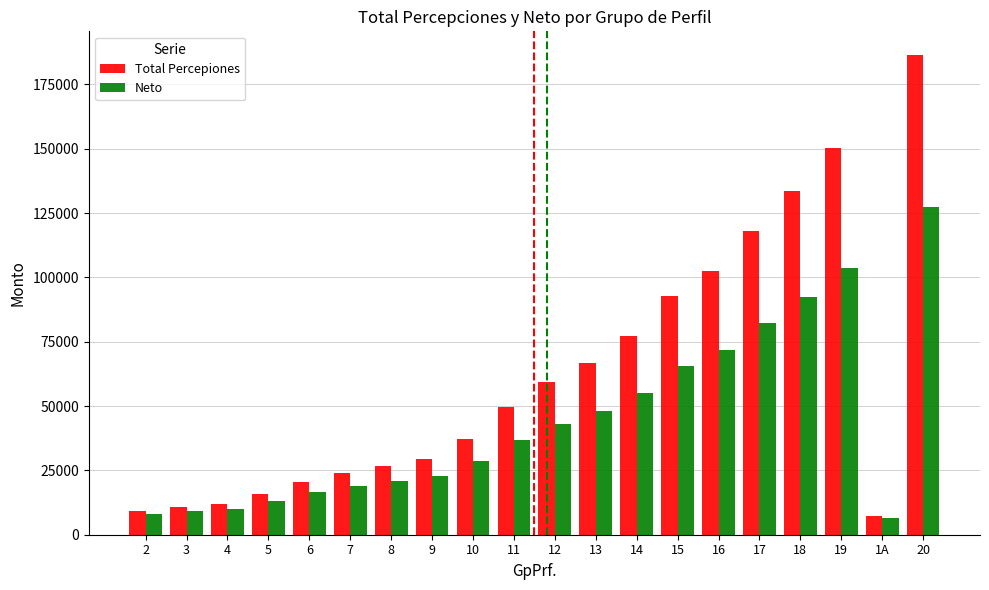

Is the value of Total Percepiones at 20 greater than the value of Neto at 9?

Yes